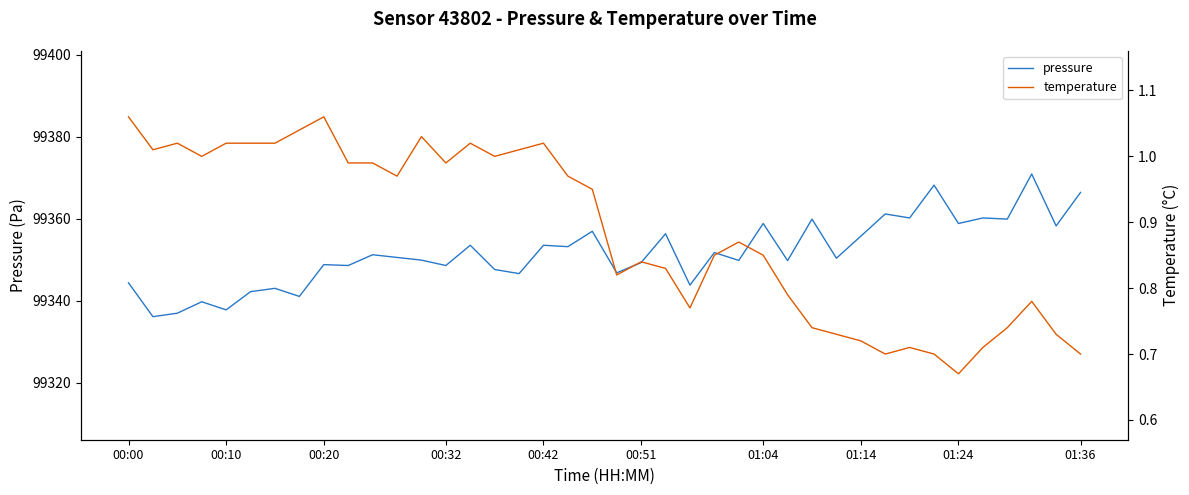

Where is the first local maximum for temperature?

00:20